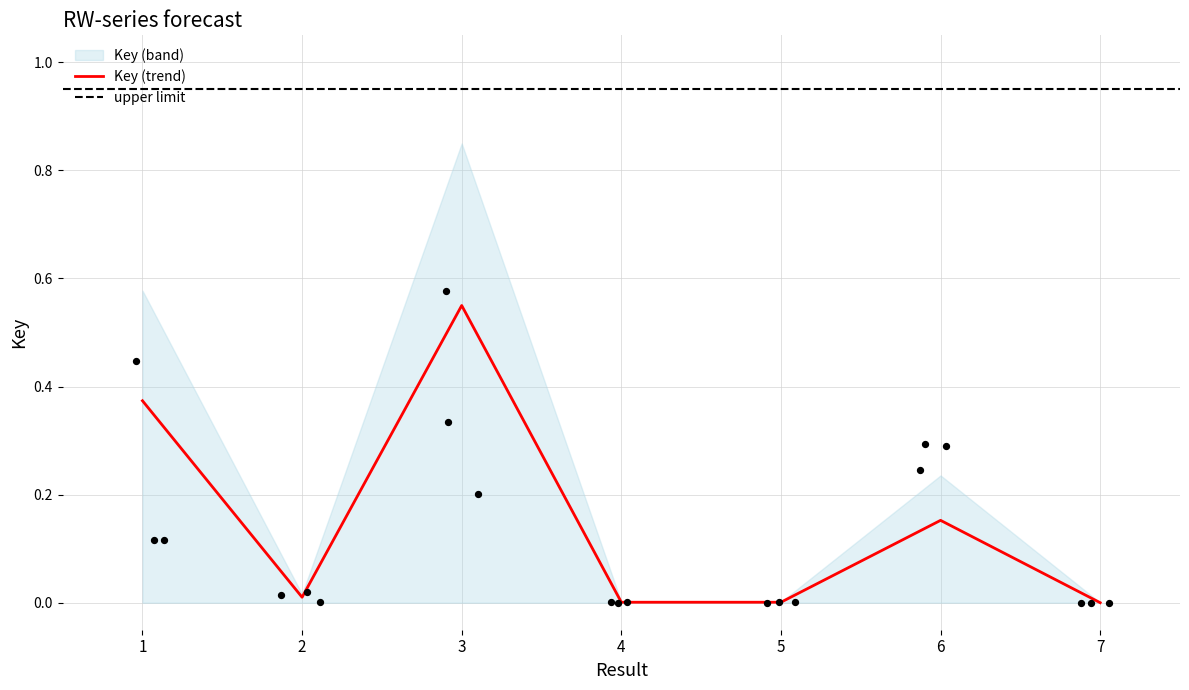

Which has a higher value, 2 or 6?

6